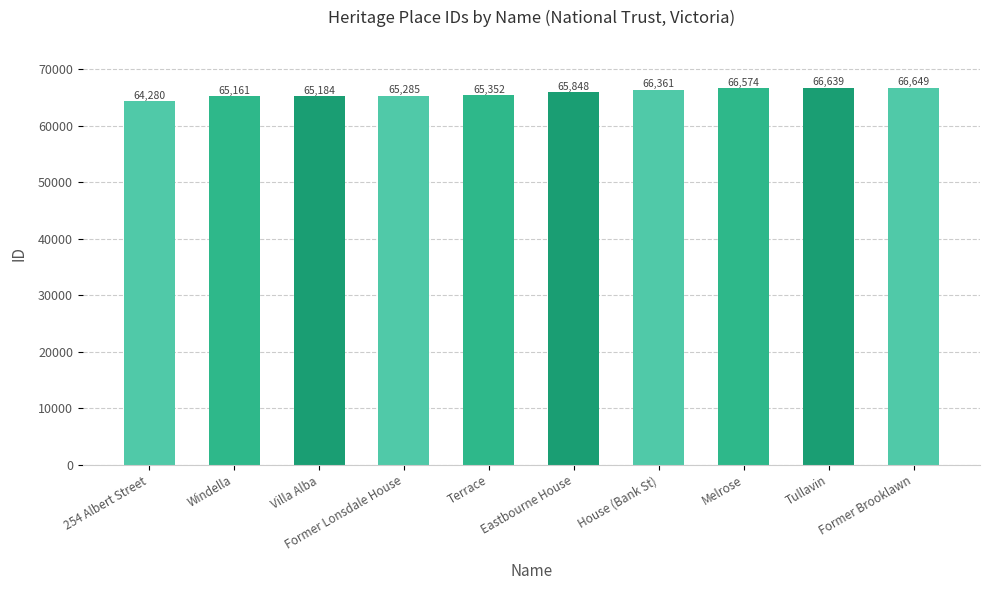

What is the minimum value shown in the chart?

64280